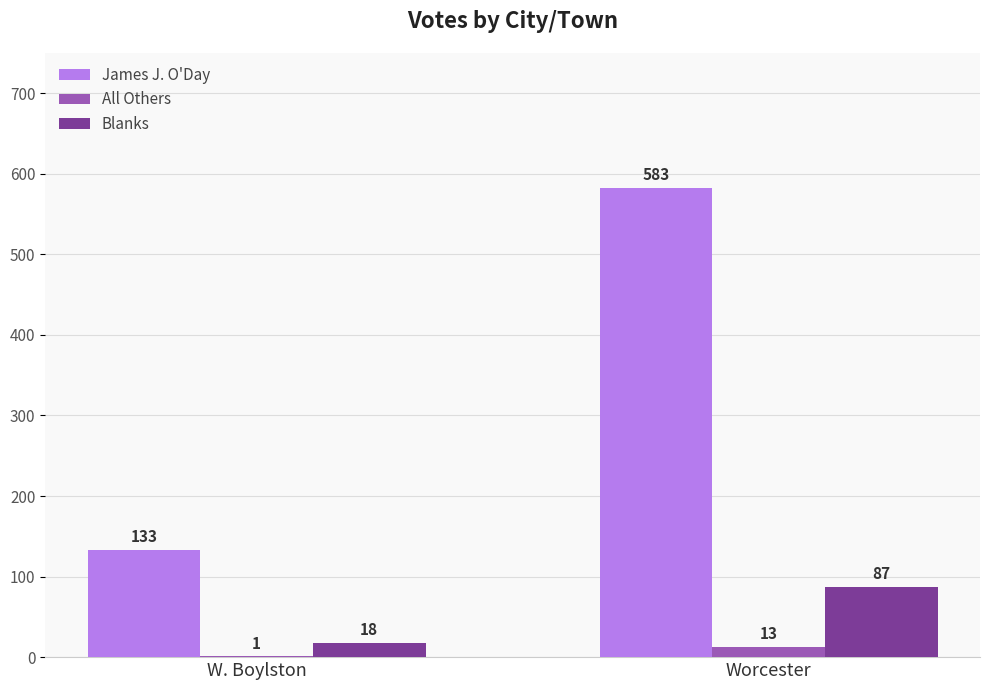

Reading left to right, transcribe all the data shown in this chart.

James J. O'Day: 133	583
All Others: 1	13
Blanks: 18	87